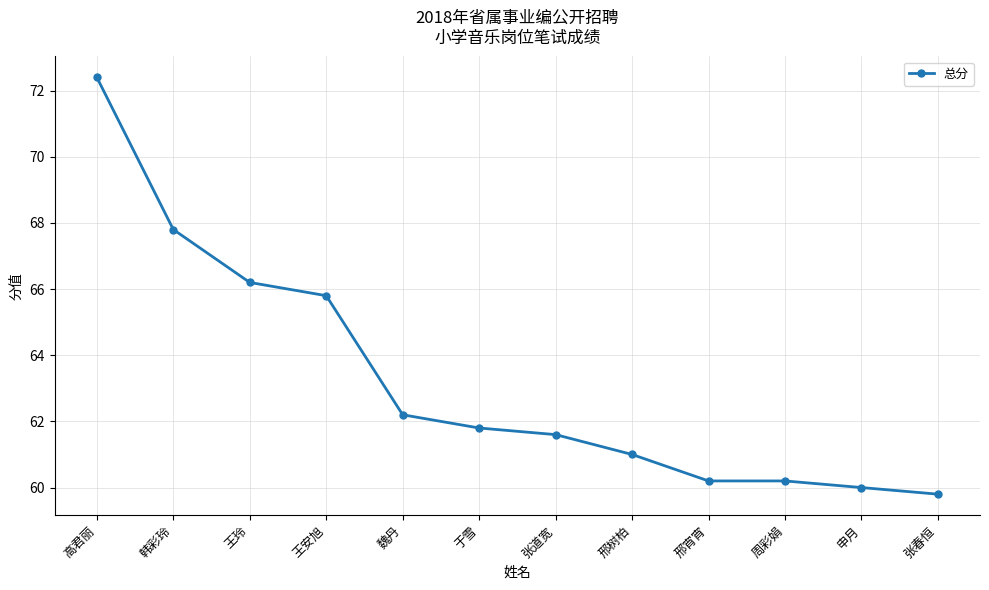

What is the maximum value shown in the chart?

72.4